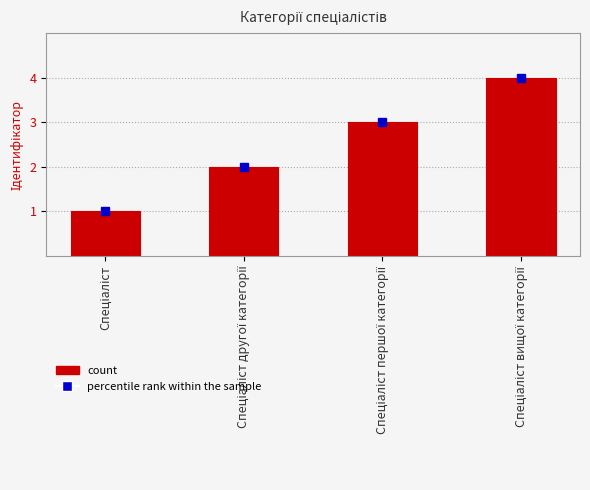

What is the greatest value displayed?

4